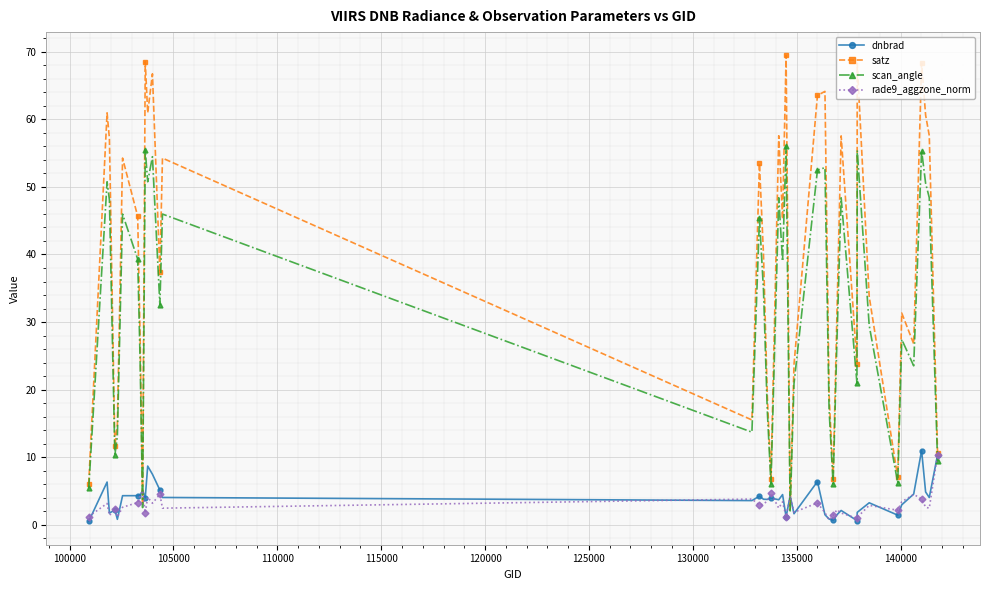

What is the difference between the second highest and minimum values in the satz series?

66.2